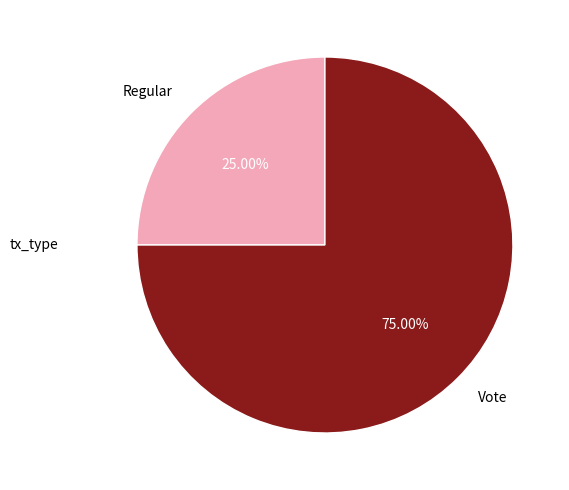

What portion of the pie excludes Regular?

75.0%